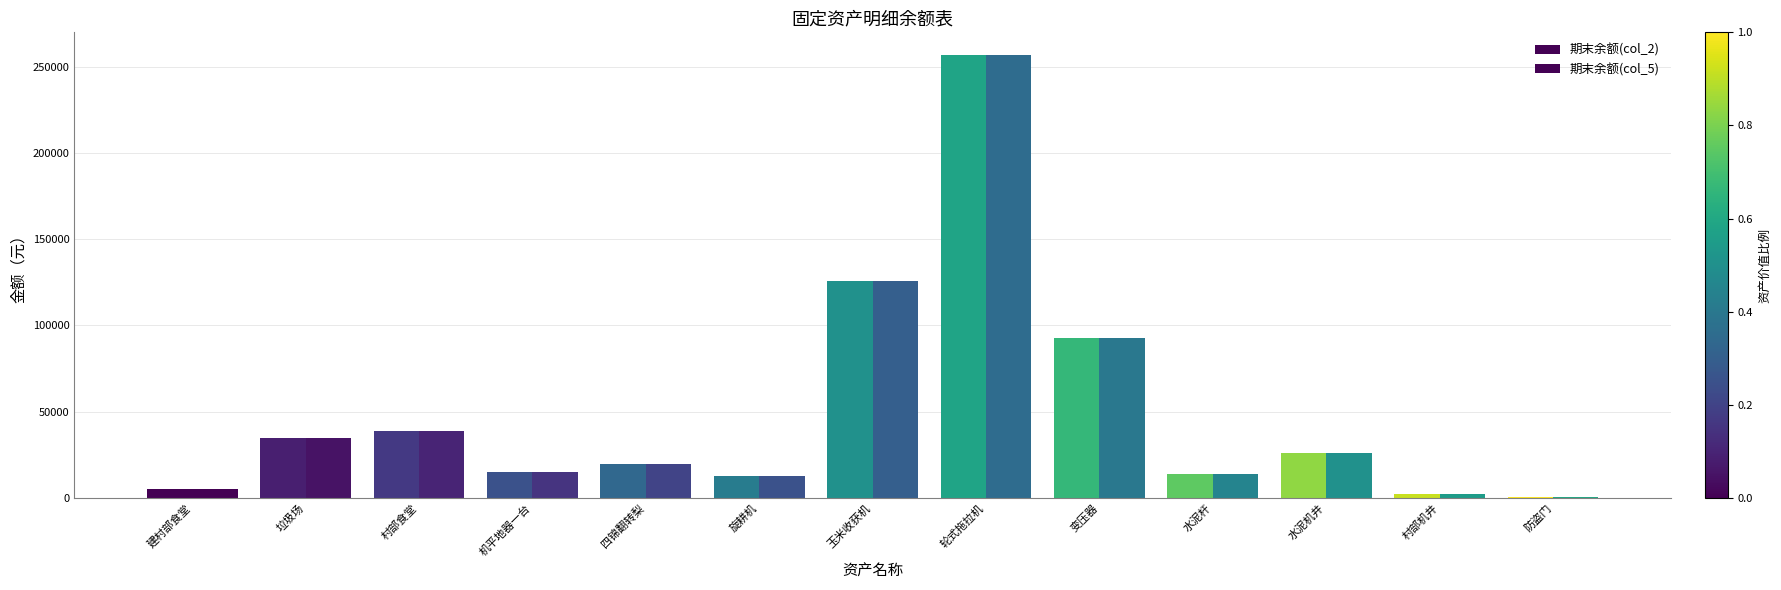

Reading right to left, transcribe all the data shown in this chart.

期末余额(col_2): 850.0	2500.0	26000.0	14000.0	92986.9	257000.0	126000.0	12500.0	19500.0	15000.0	38586.5	34676.0	5250.0
期末余额(col_5): 850.0	2500.0	26000.0	14000.0	92986.9	257000.0	126000.0	12500.0	19500.0	15000.0	38586.5	34676.0	5250.0